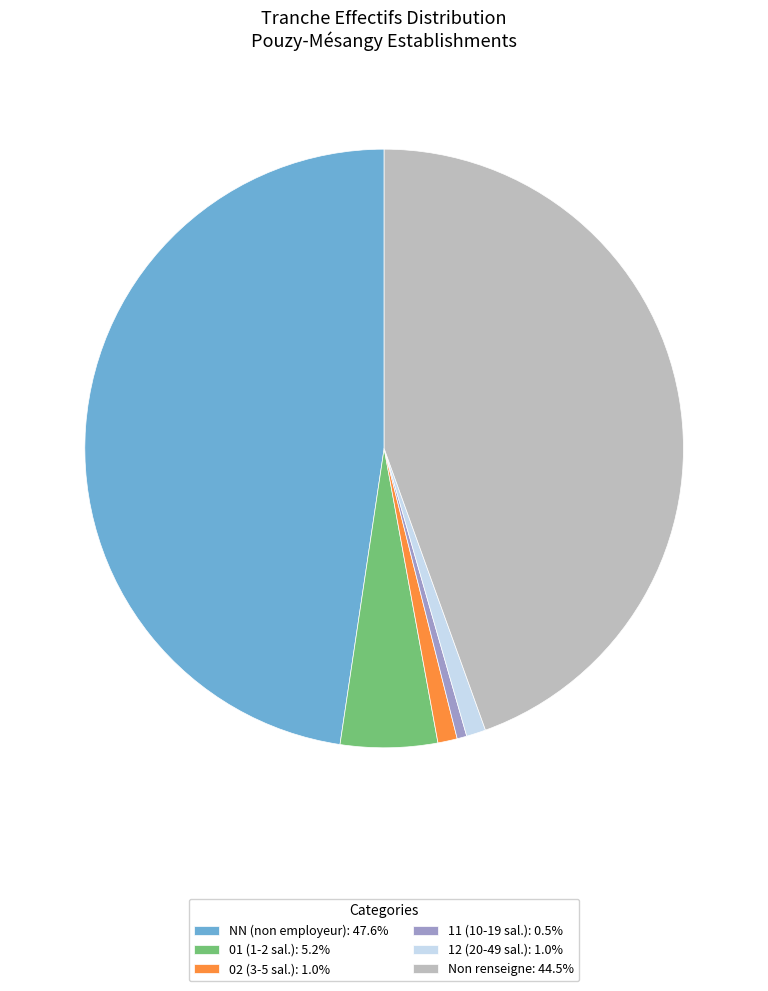

What is the ratio of the value at 12 (20-49 sal.): 1.0% to the value at 11 (10-19 sal.): 0.5%?

2.0